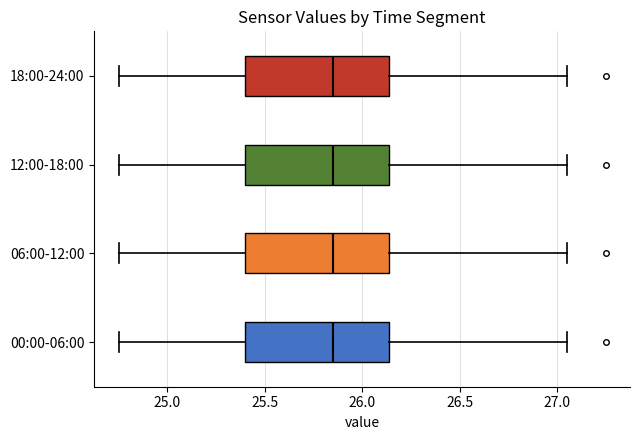

Where does the right whisker of the box for 00:00-06:00 end on the x-axis? The values are not printed on the chart, so give them approximately, as read against the axis.

27.05